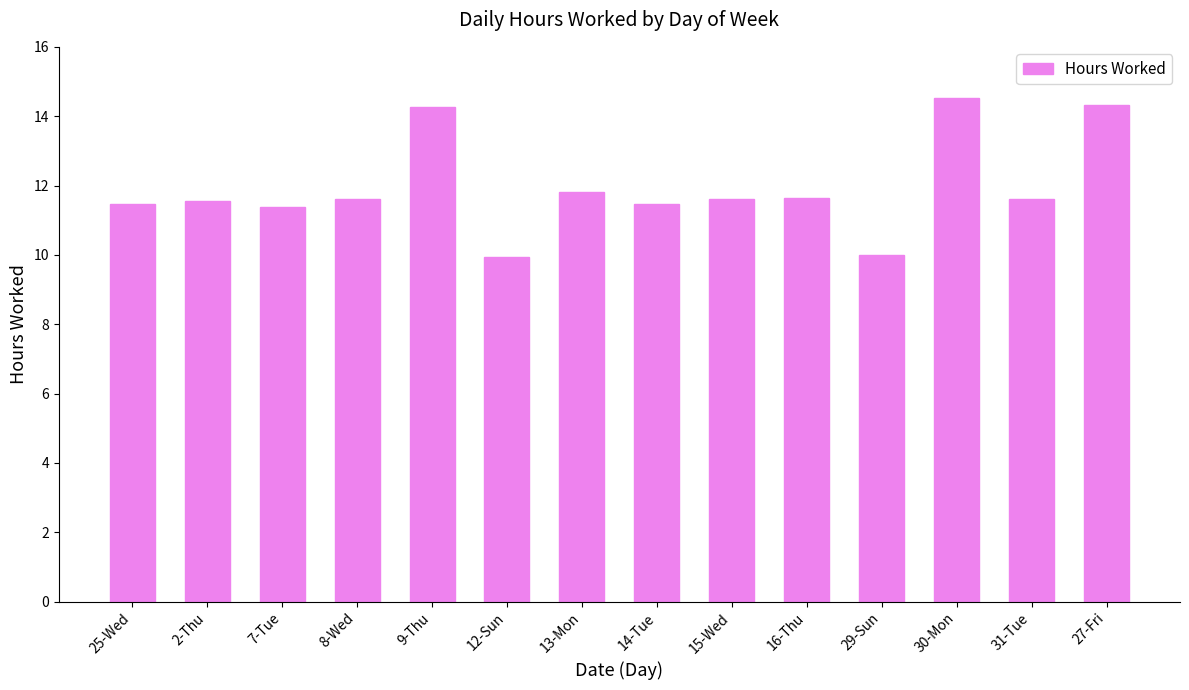

What is the difference between the values at 7-Tue and 29-Sun?

1.4